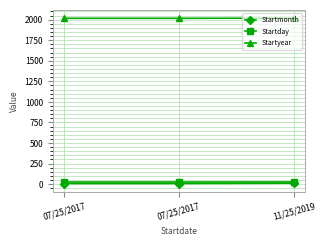

How many lines are shown in the chart?

3